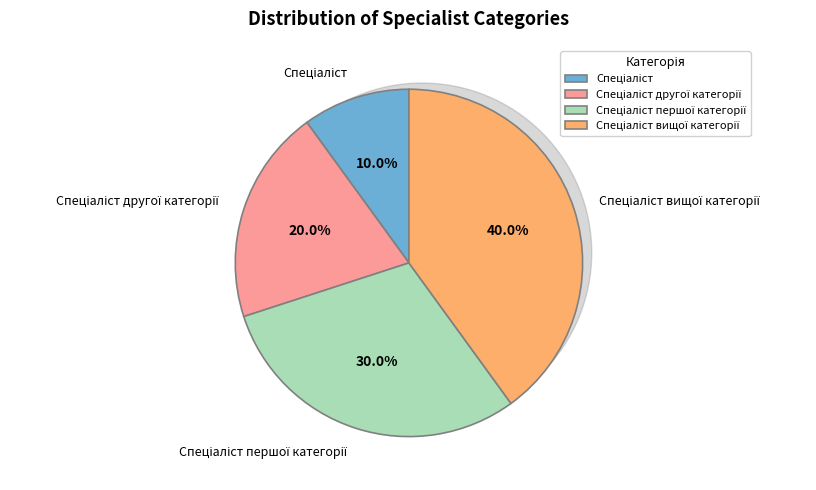

Which slice is the largest?

Спеціаліст вищої категорії